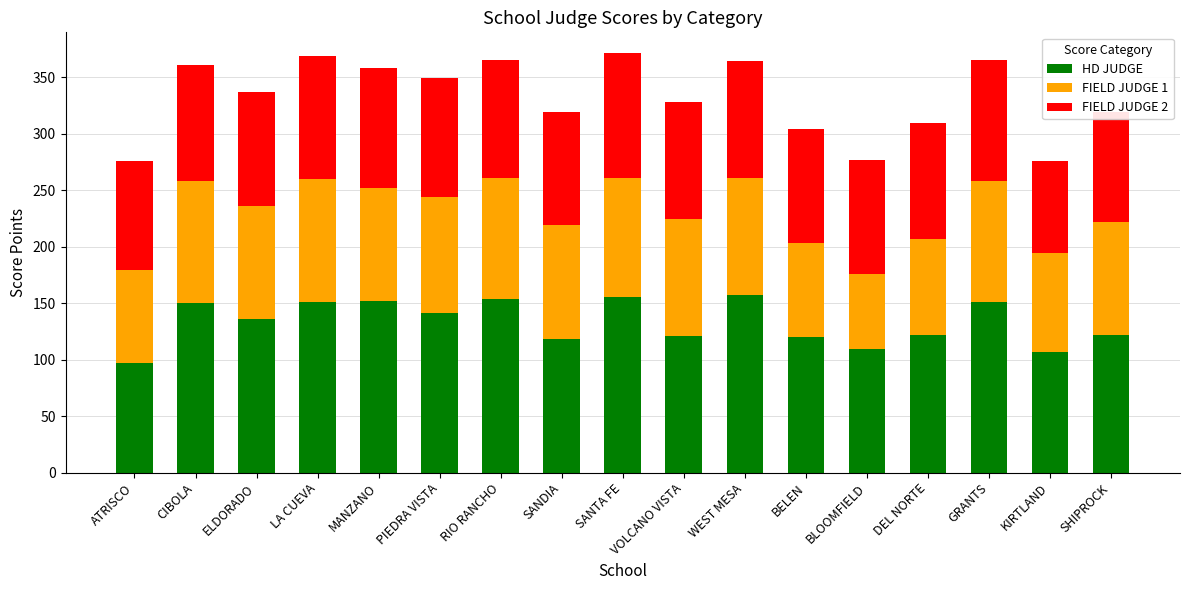

What value does the HD JUDGE series have at KIRTLAND?

107